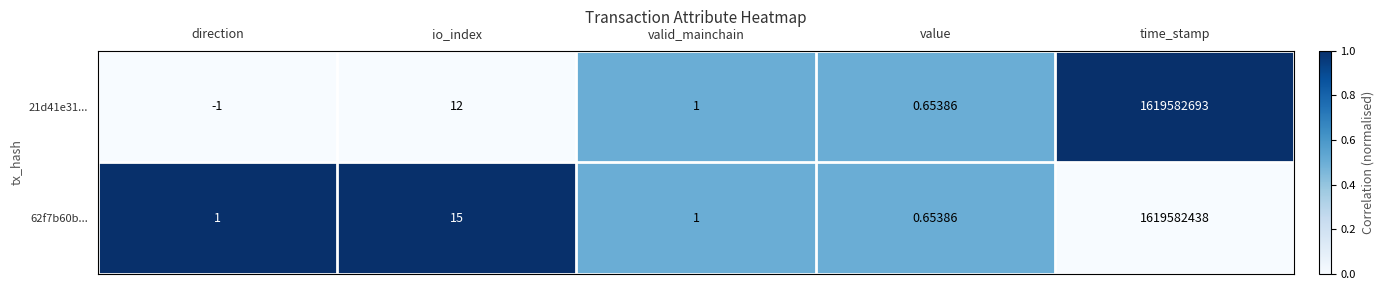

At which category is the sum across all series the highest?

time_stamp